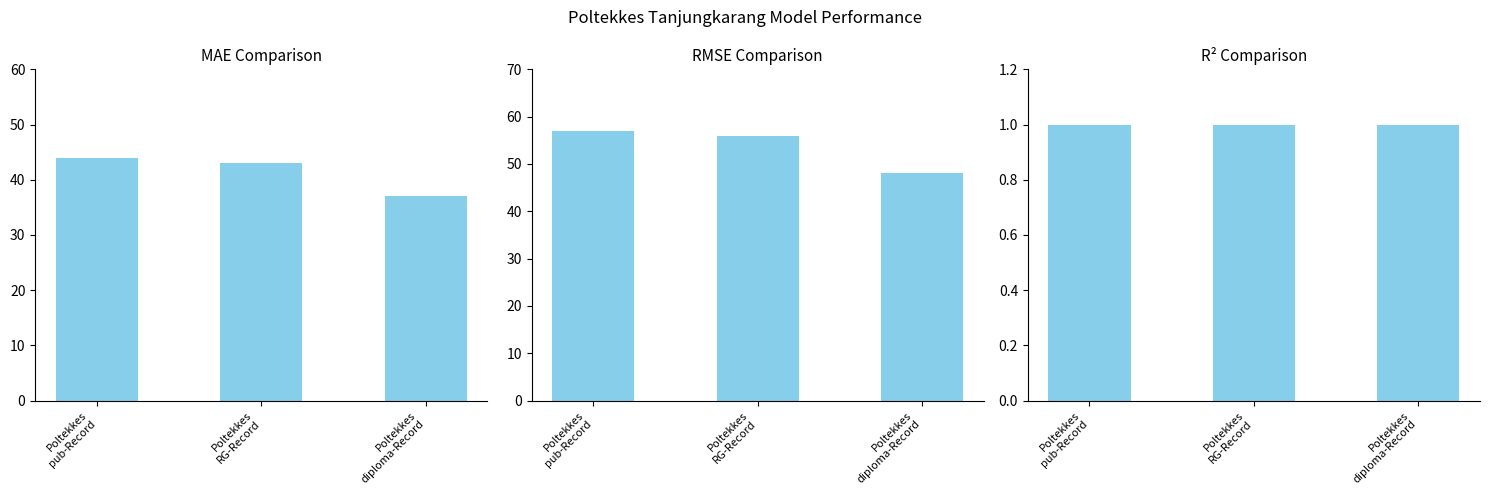

Rank the series by their average value, from highest to lowest.

RMSE, MAE, R²